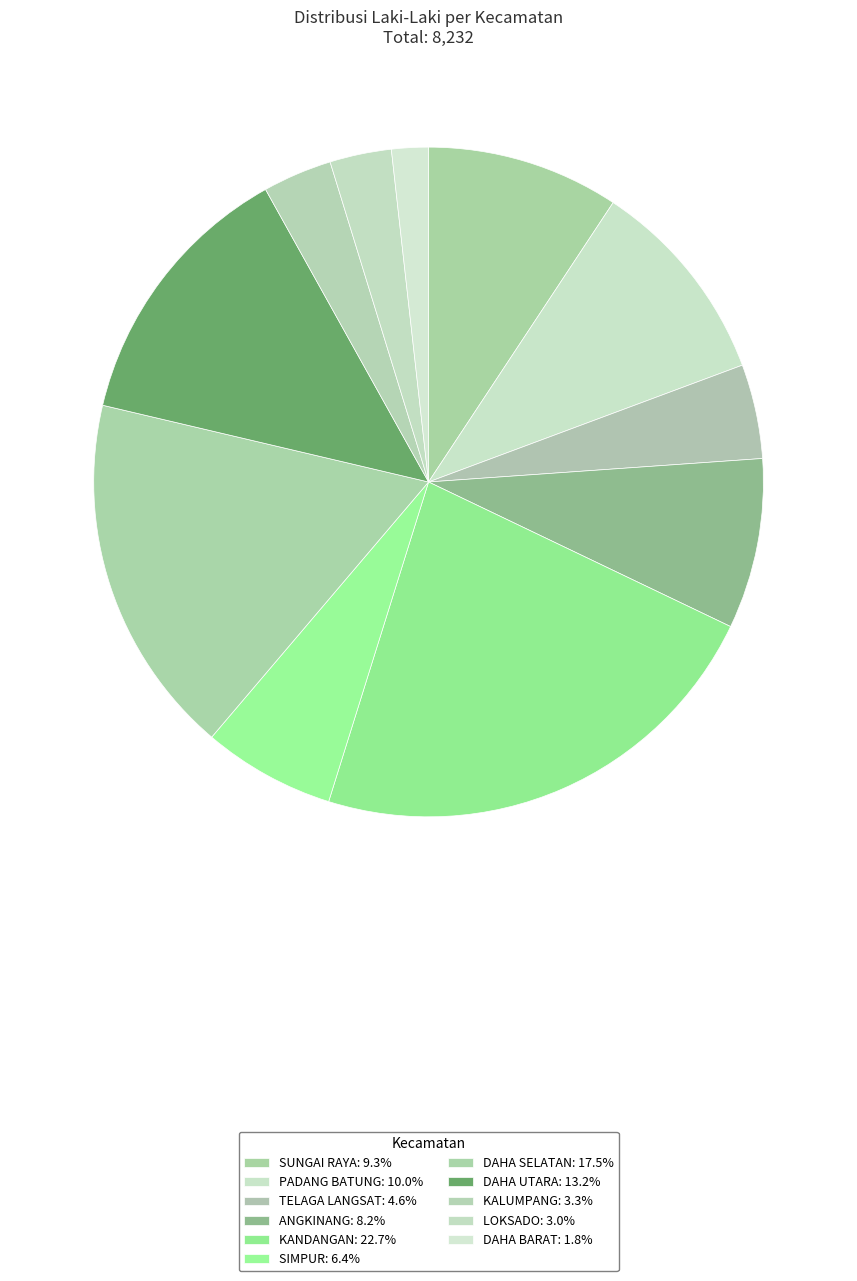

Is there a majority slice in this chart?

No